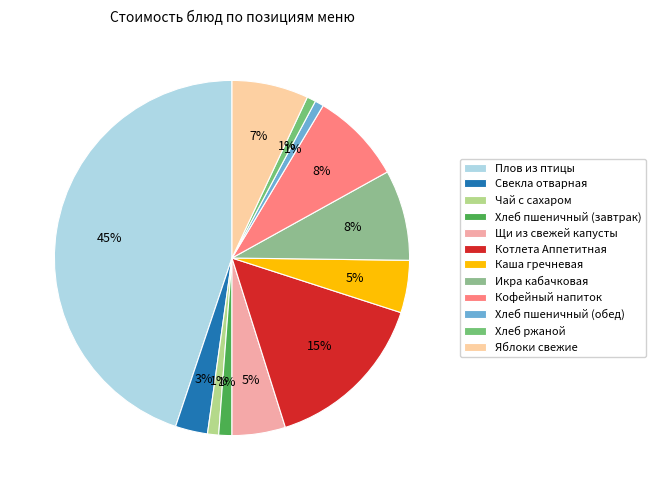

How many segments does this pie chart have?

12